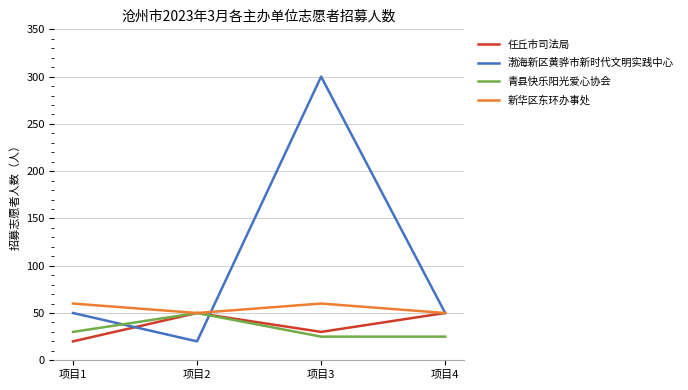

What is the minimum value for 青县快乐阳光爱心协会?

25